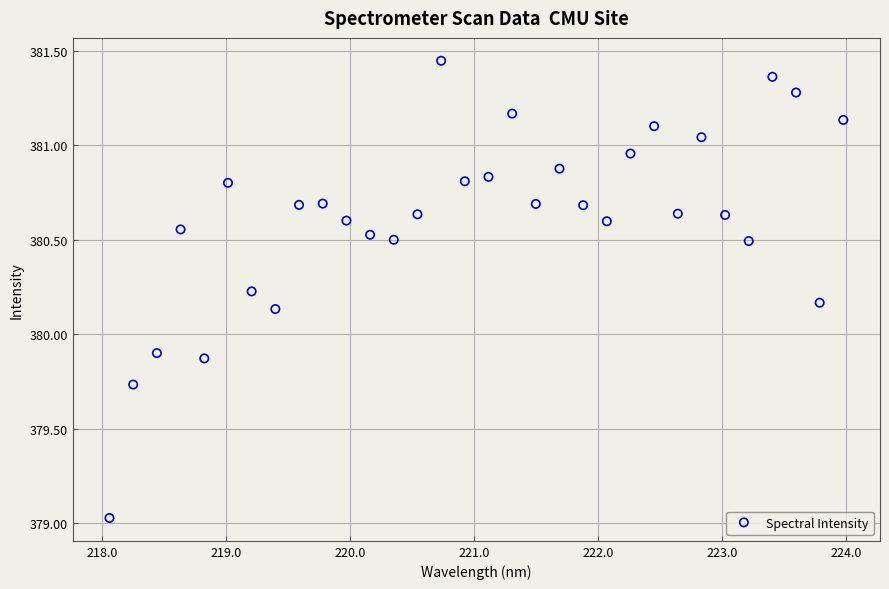

What is the range of Y values (max minus min)?

2.4